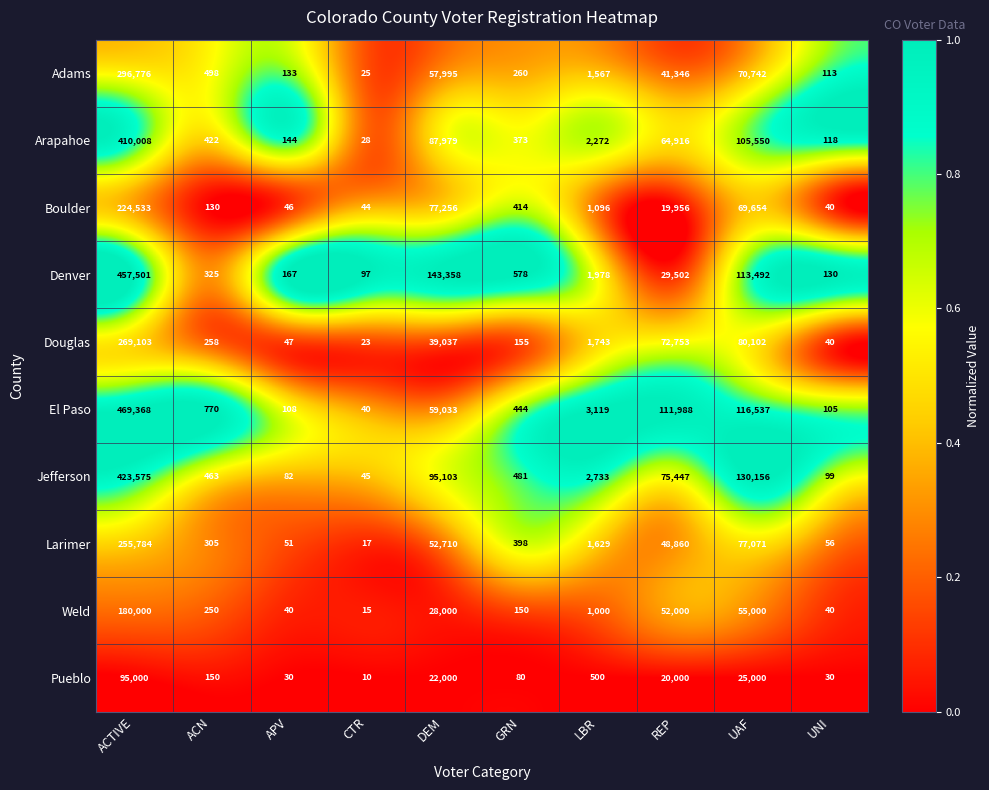

Which series has the largest total across all categories?

El Paso